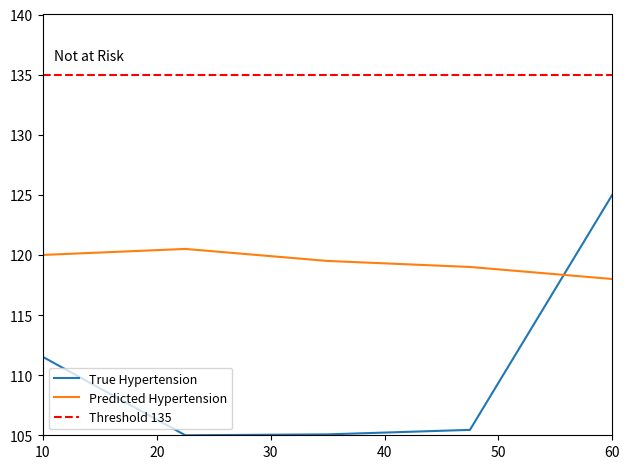

At which label is True Hypertension closest to 115?

10